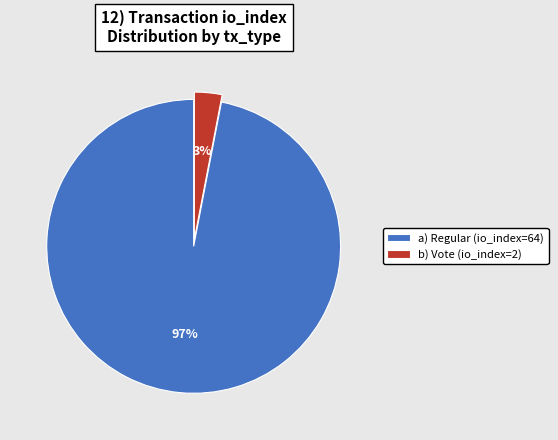

True or false: b) Vote (io_index=2) accounts for 3% of the total.

True